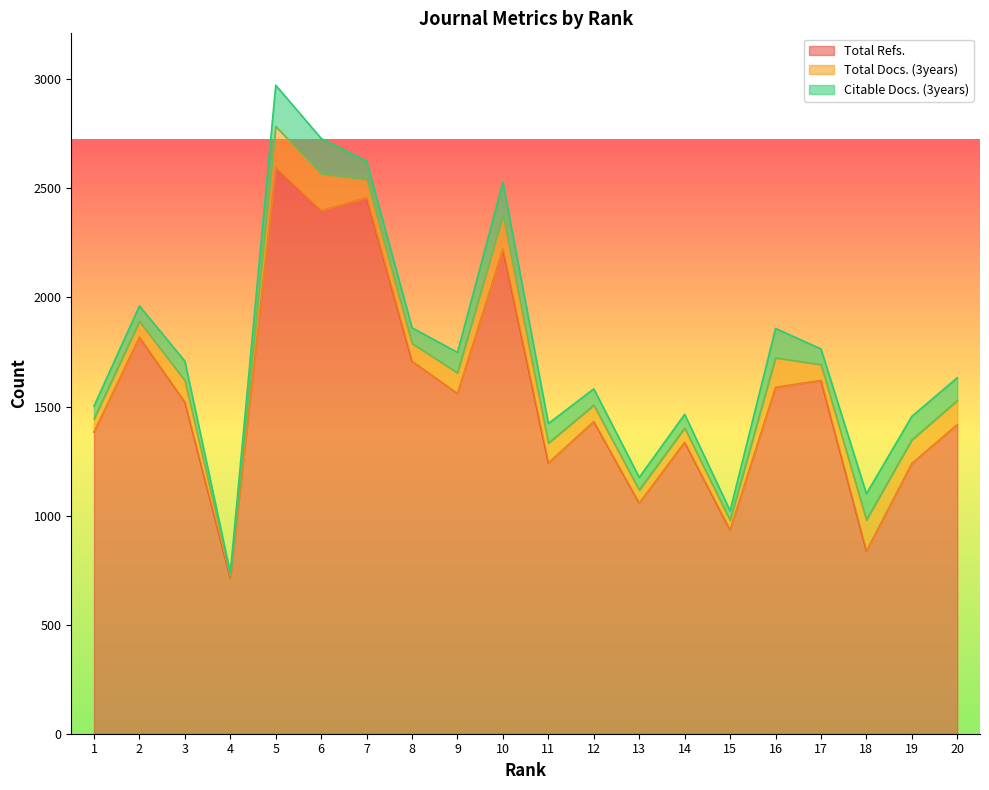

Count the number of data series in this chart.

3